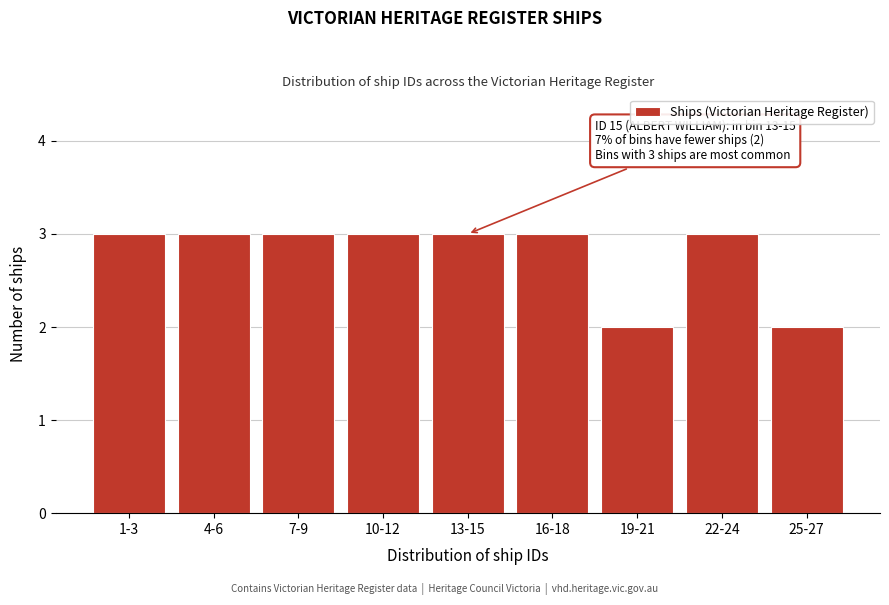

Reading left to right, extract all data points from this chart.

3	3	3	3	3	3	2	3	2